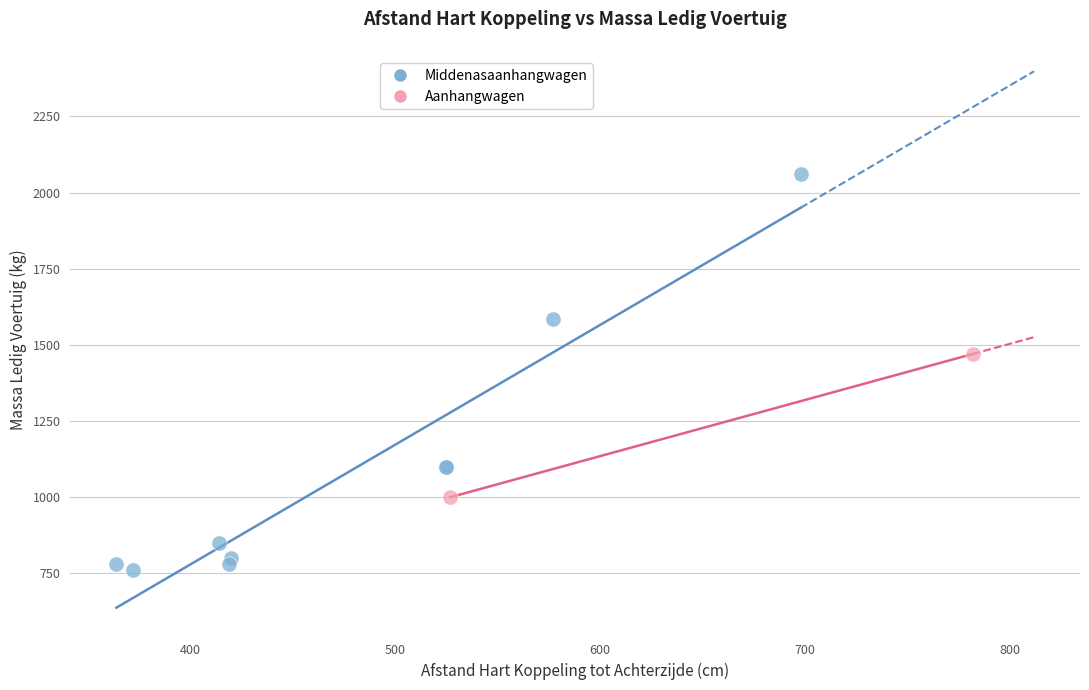

Which series contains the lowest Y value?

Middenasaanhangwagen